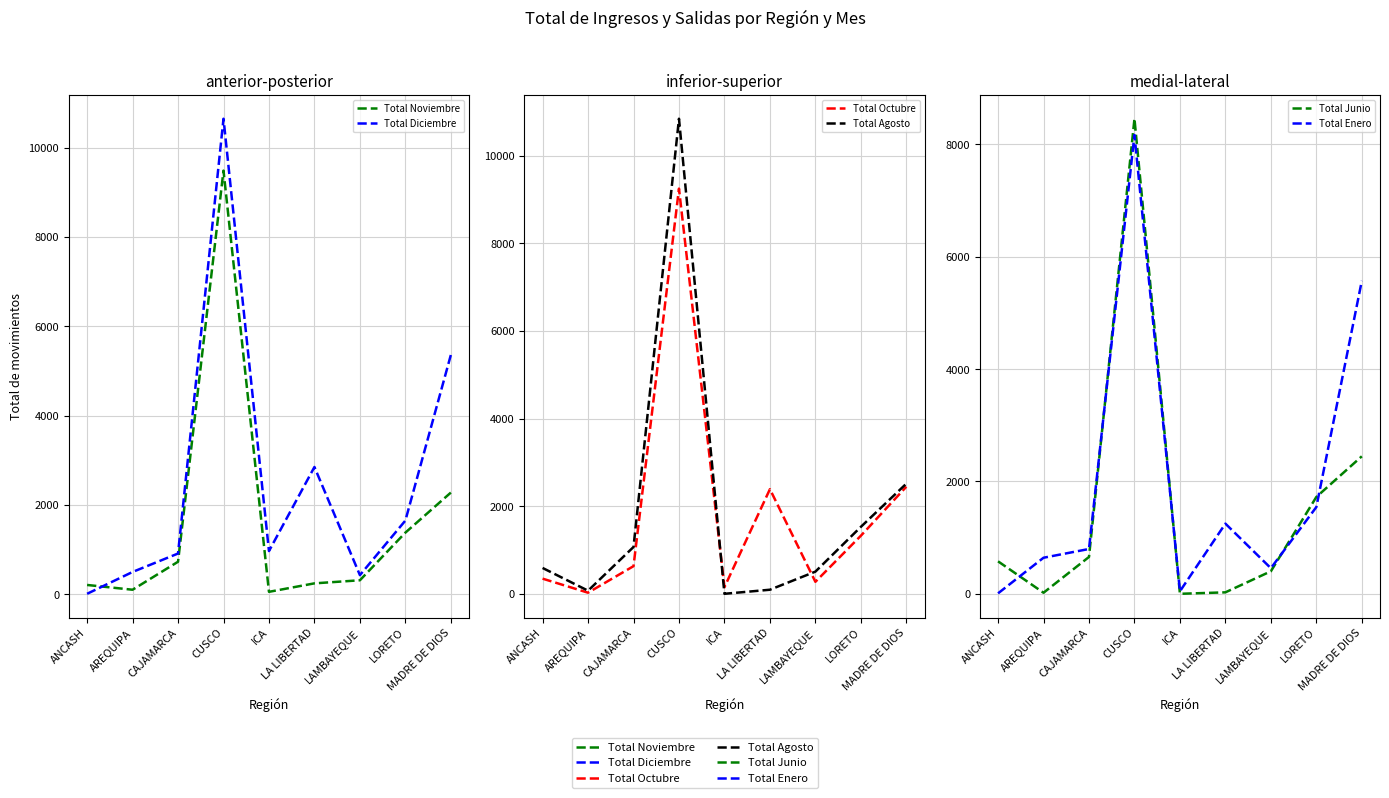

What value does the Total Noviembre series have at LAMBAYEQUE, to the nearest 10?

310